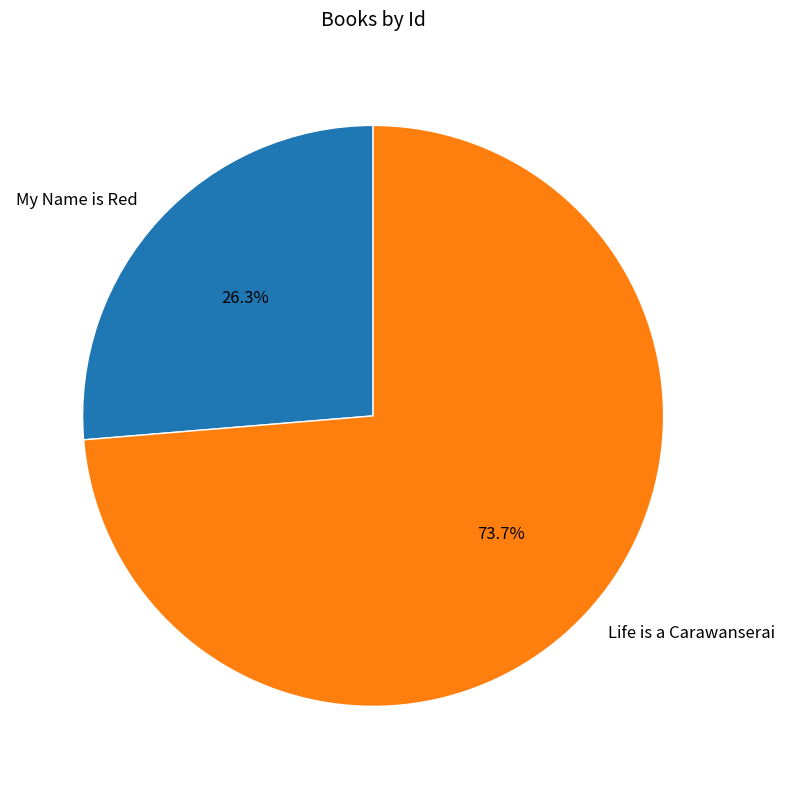

Rank the categories by value from lowest to highest.

My Name is Red, Life is a Carawanserai